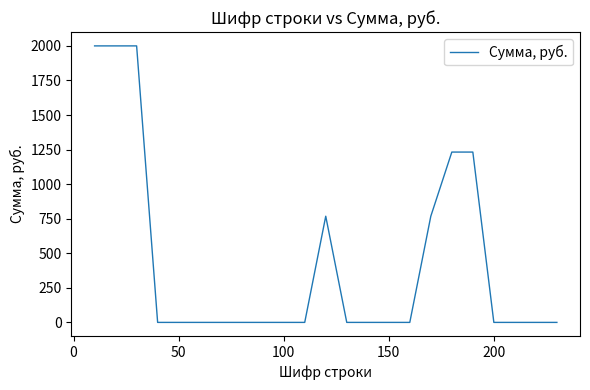

What is the maximum value shown in the chart?

2000